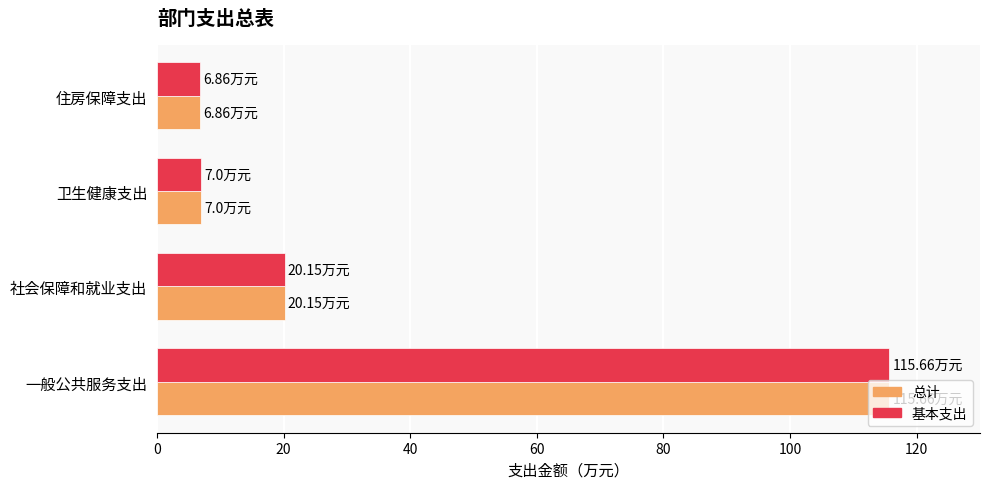

At which label is 总计 closest to 61?

社会保障和就业支出